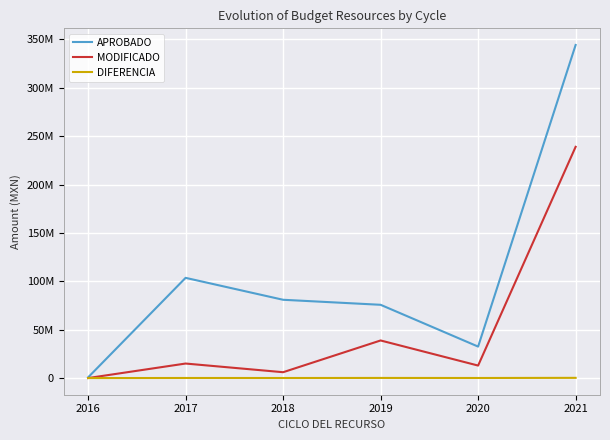

What are all the series names shown in the legend?

APROBADO, MODIFICADO, DIFERENCIA